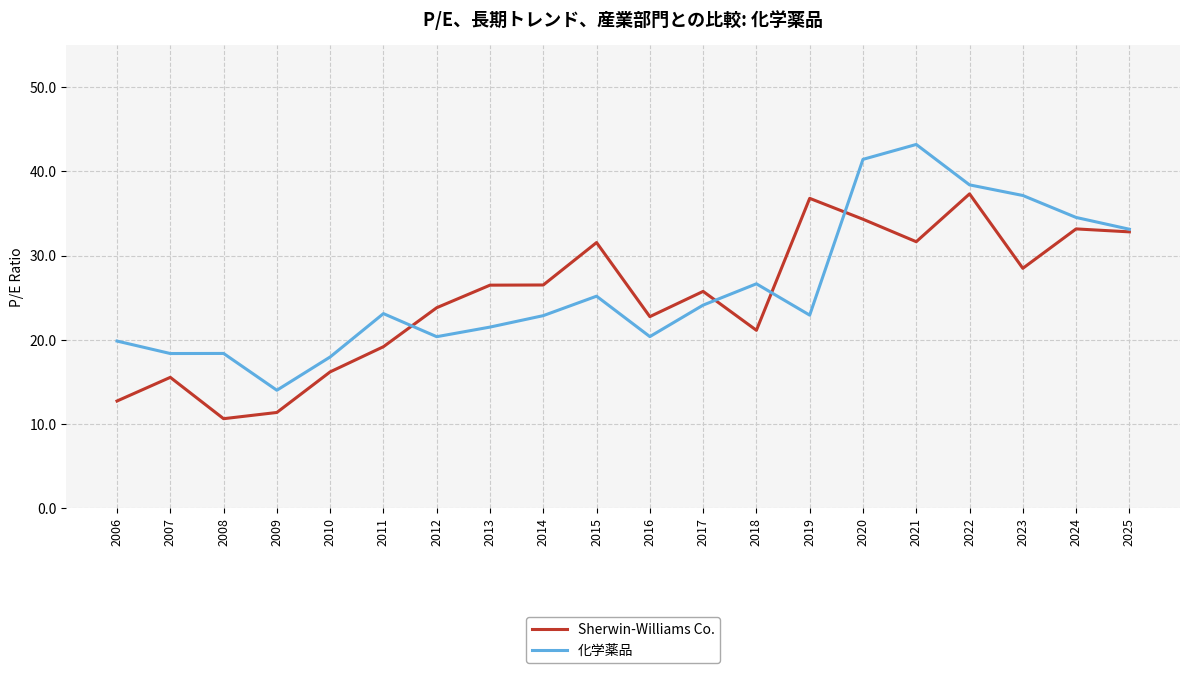

Rank the series by their maximum value, from lowest to highest.

Sherwin-Williams Co., 化学薬品